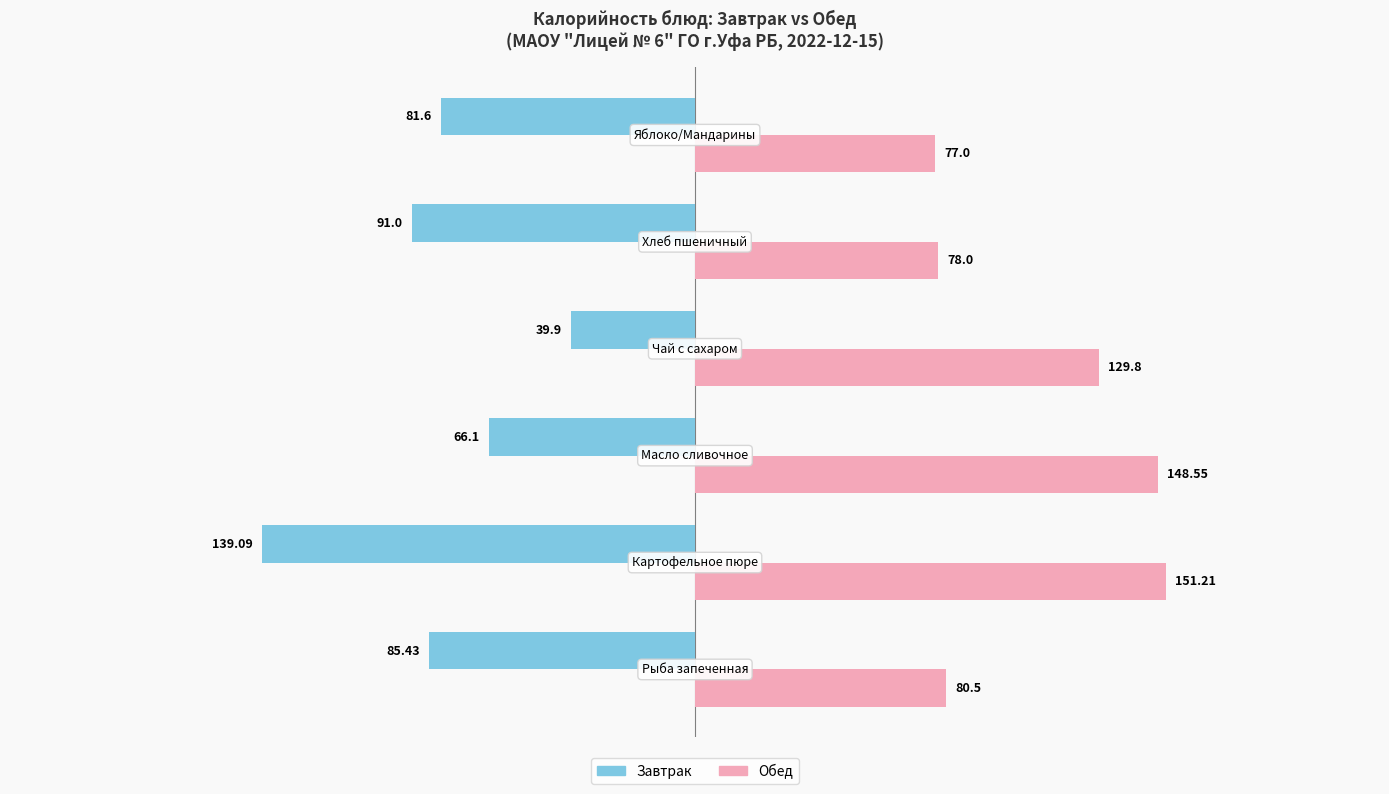

What is the difference between the second highest and minimum values in the Завтрак series?

73.0